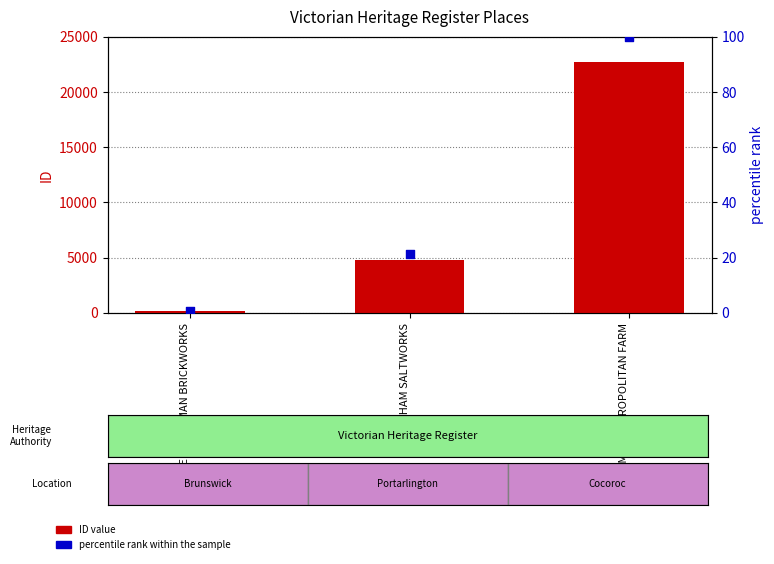

Which series contains the highest Y value?

ID value